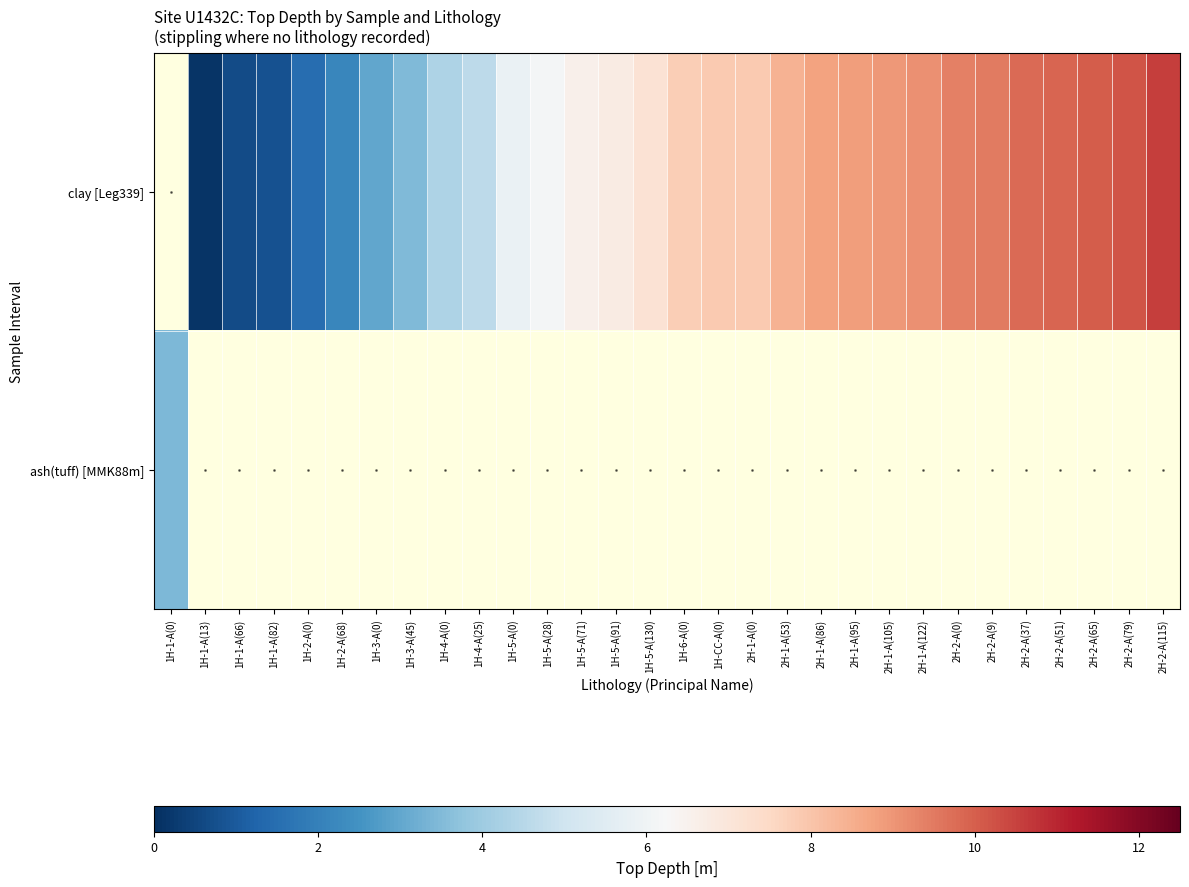

Rank the categories by clay [Leg339] value from highest to lowest.

2H-2-A(115), 2H-2-A(79), 2H-2-A(65), 2H-2-A(51), 2H-2-A(37), 2H-2-A(9), 2H-2-A(0), 2H-1-A(122), 2H-1-A(105), 2H-1-A(95), 2H-1-A(86), 2H-1-A(53), 1H-CC-A(0), 2H-1-A(0), 1H-6-A(0), 1H-5-A(130), 1H-5-A(91), 1H-5-A(71), 1H-5-A(28), 1H-5-A(0), 1H-4-A(25), 1H-4-A(0), 1H-3-A(45), 1H-3-A(0), 1H-2-A(68), 1H-2-A(0), 1H-1-A(82), 1H-1-A(66), 1H-1-A(0), 1H-1-A(13)